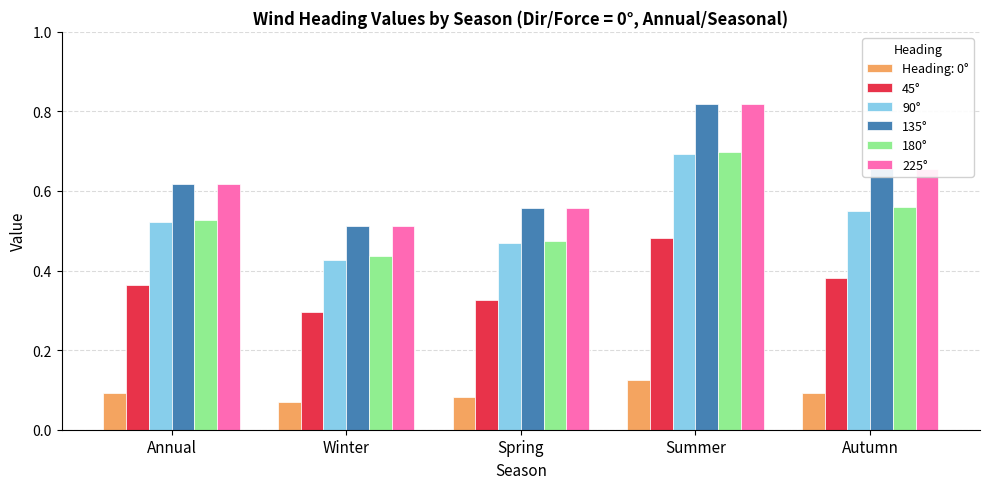

At which label does 135° reach its minimum?

Winter